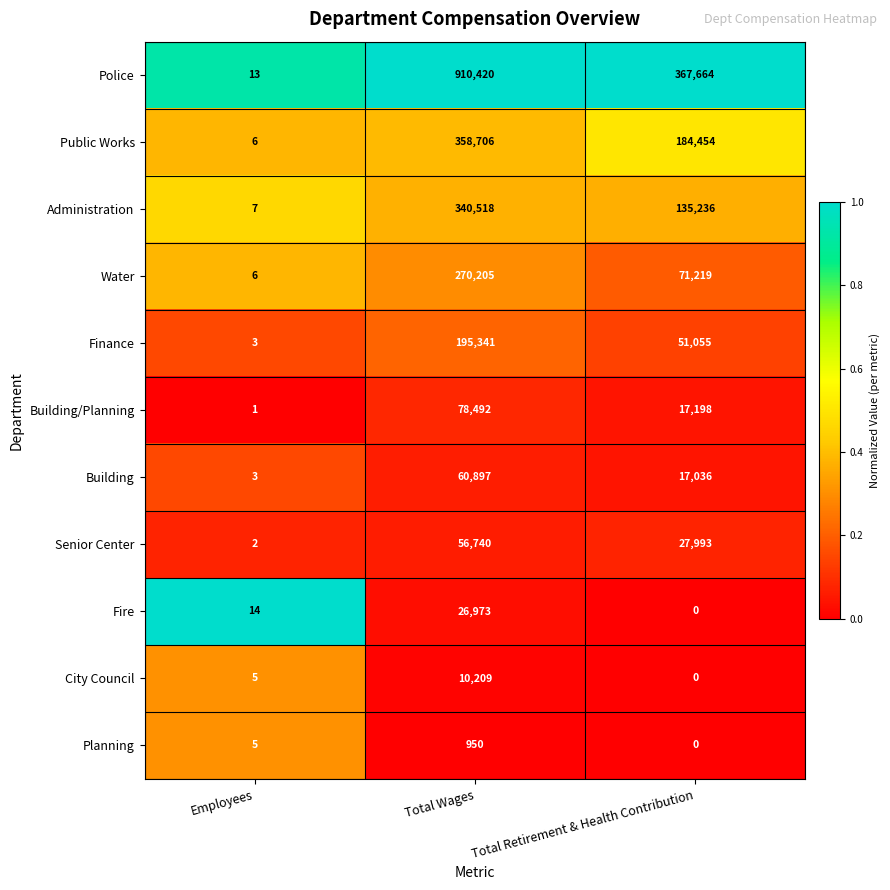

Rank the series by their maximum value, from lowest to highest.

Planning, City Council, Fire, Senior Center, Building, Building/Planning, Finance, Water, Administration, Public Works, Police